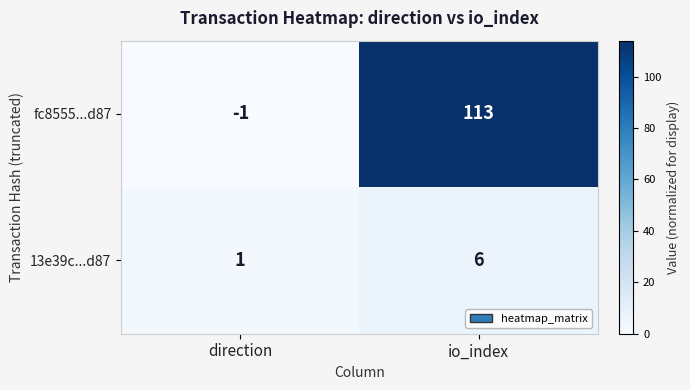

What is the difference between the maximum and minimum values in the 13e39c...d87 series?

5